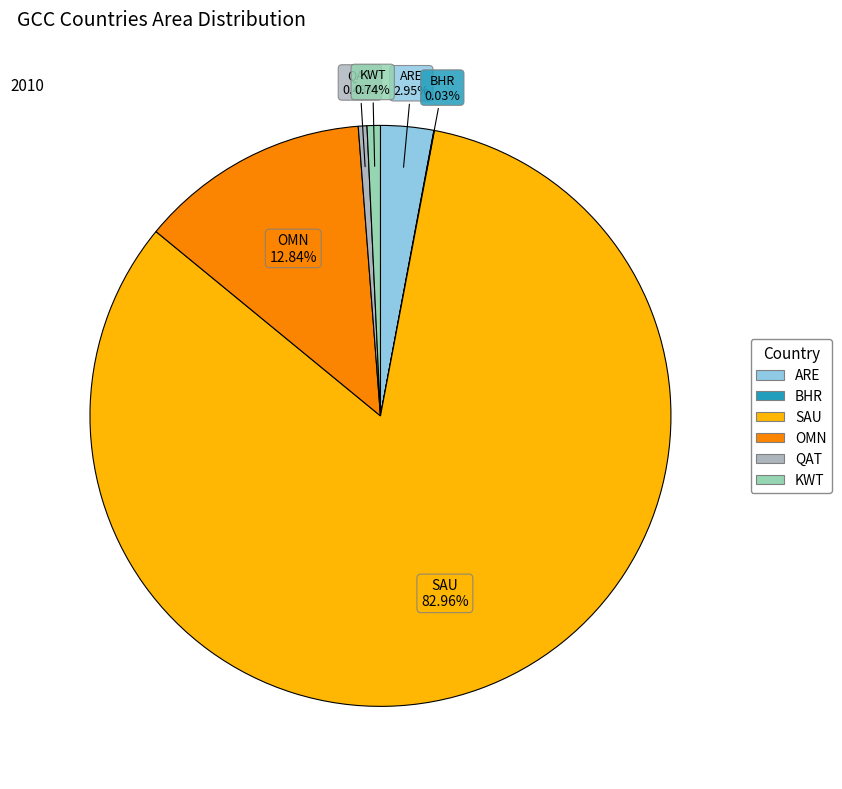

Does any single category account for the majority?

Yes